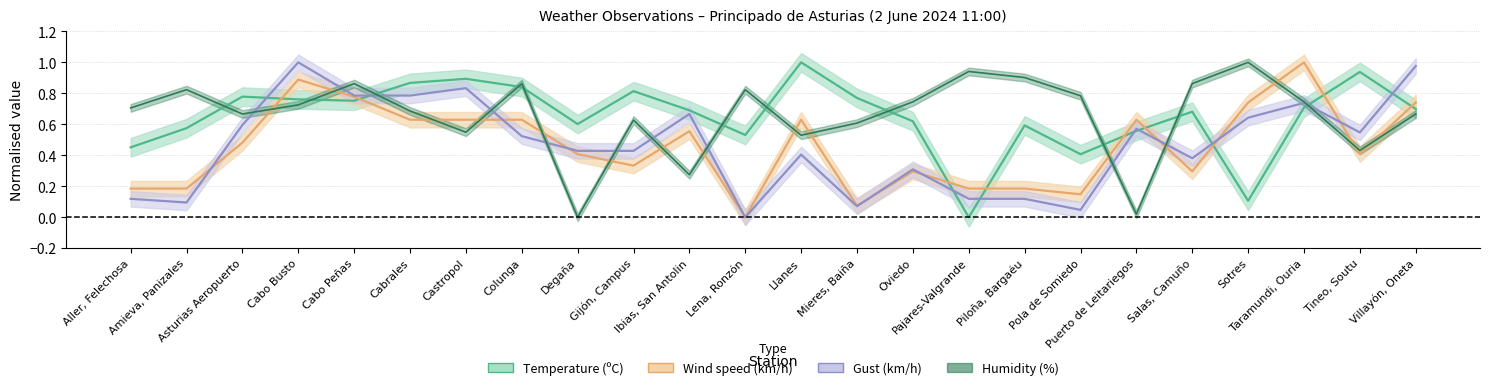

True or false: Wind speed (km/h) and Humidity (%) intersect in this chart.

True